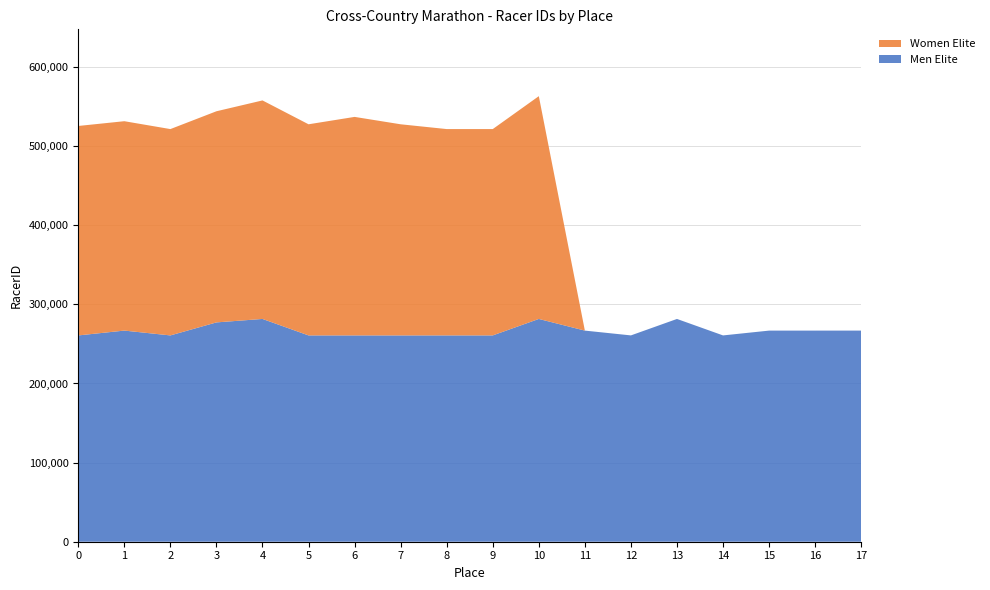

Reading right to left, extract all data points from this chart.

Men Elite: 17=266833	16=266826	15=266824	14=260742	13=281560	12=260760	11=266825	10=281559	9=260750	8=260751	7=260733	6=260740	5=260744	4=281558	3=277191	2=260743	1=266842	0=260734
Women Elite: 17=0	16=0	15=0	14=0	13=0	12=0	11=0	10=281566	9=260790	8=260789	7=266854	6=276184	5=266848	4=276183	3=266852	2=260784	1=264641	0=264736